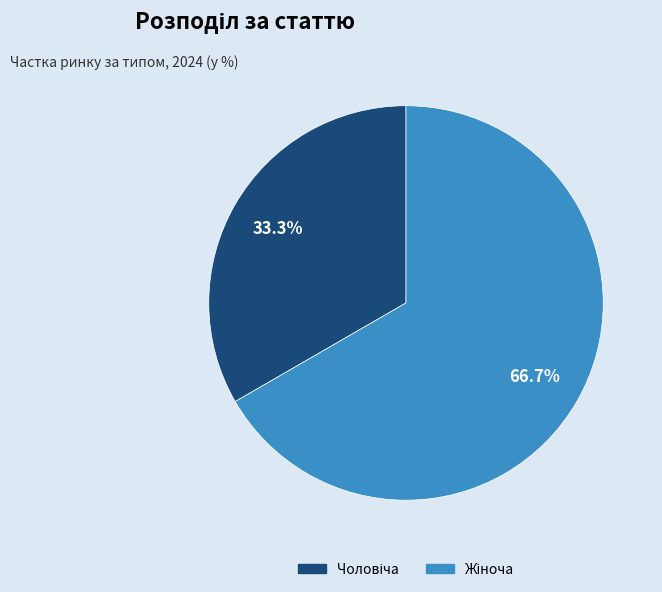

Is there any slice that represents more than half of the pie?

Yes